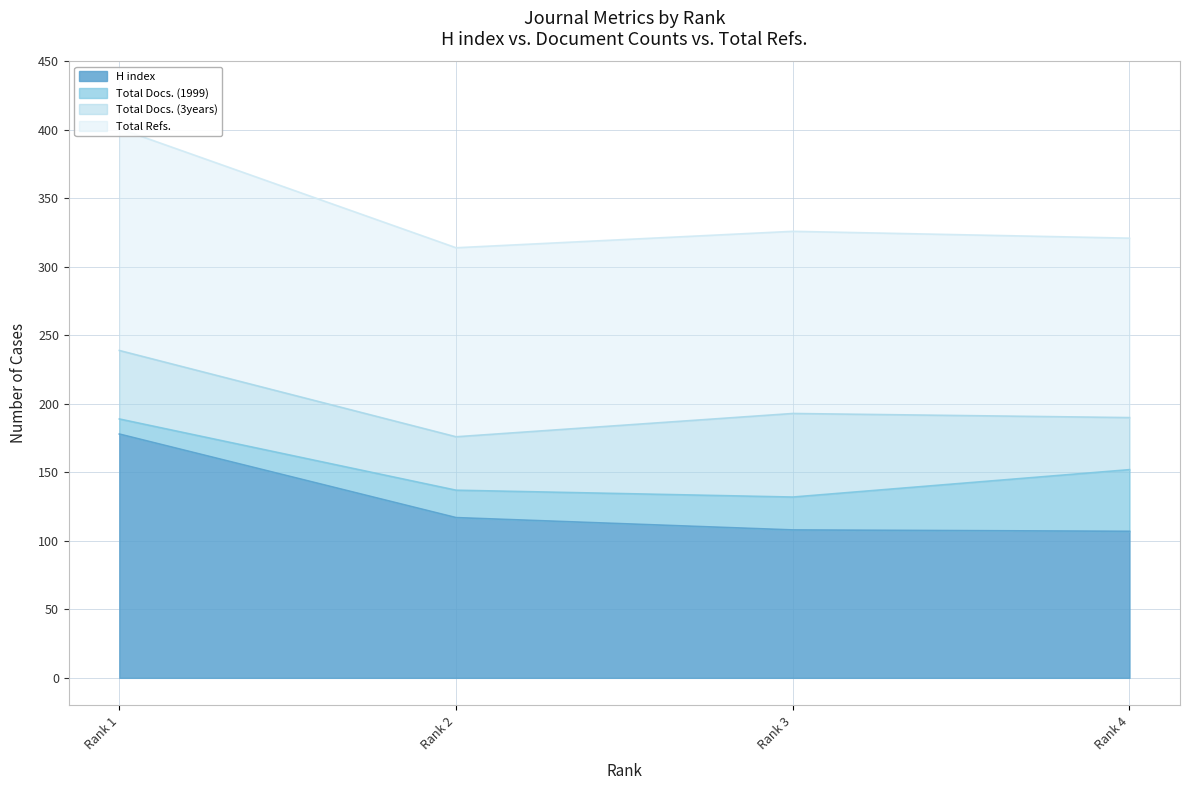

The value of H index at Rank 1 is 178. True or false?

True